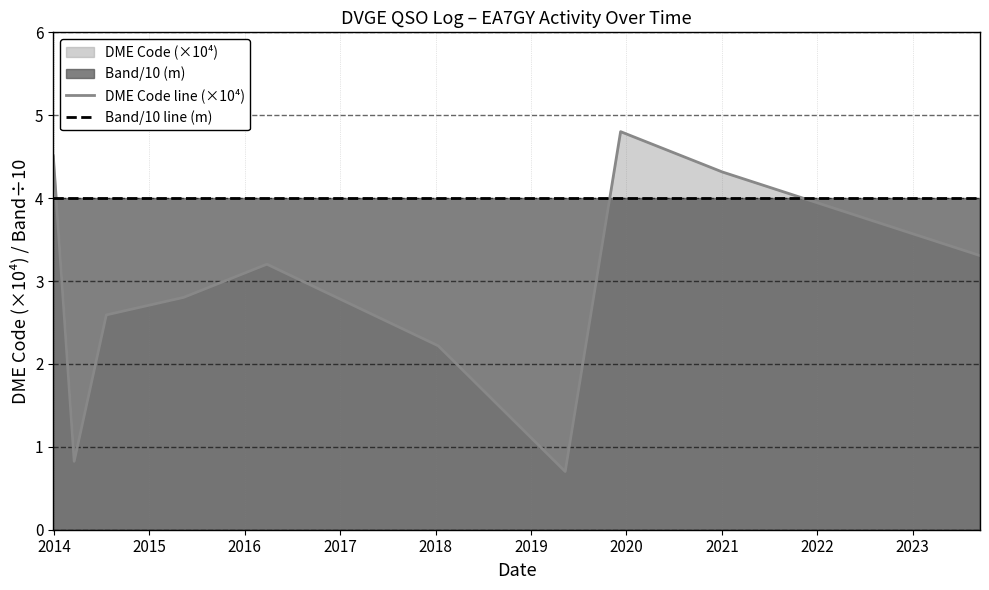

Does the chart have visible grid lines?

Yes